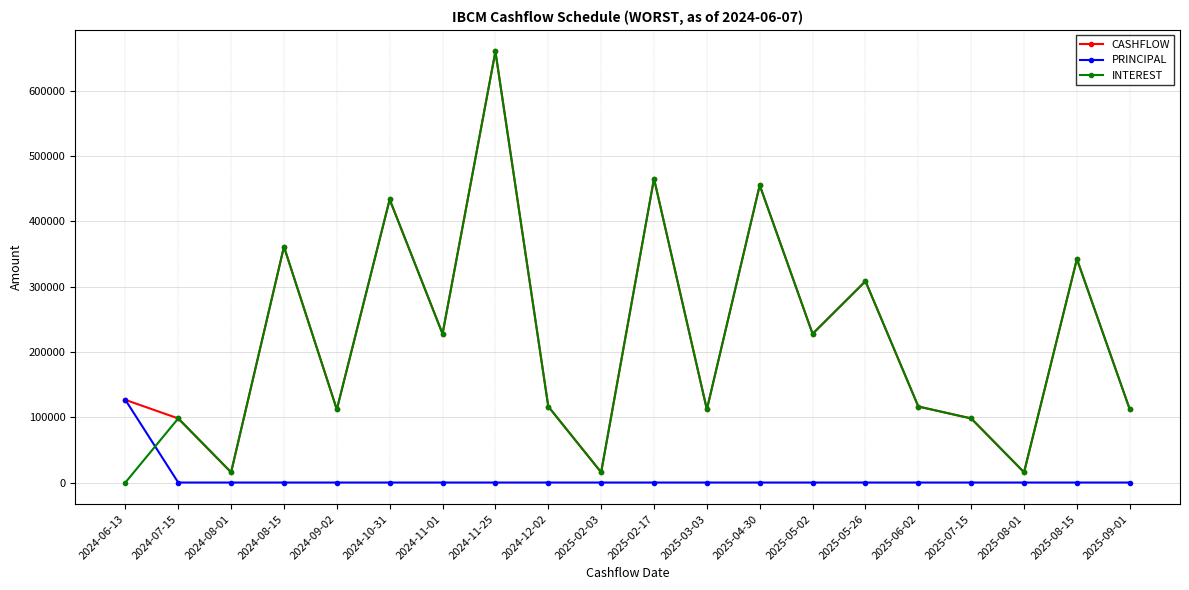

At which category is the sum across all series the highest?

2024-11-25